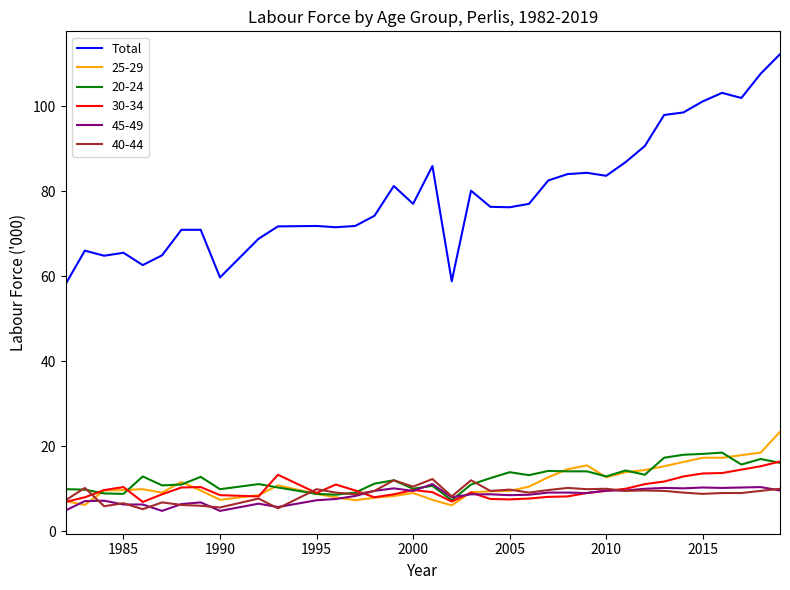

Which series has the widest spread of values?

Total